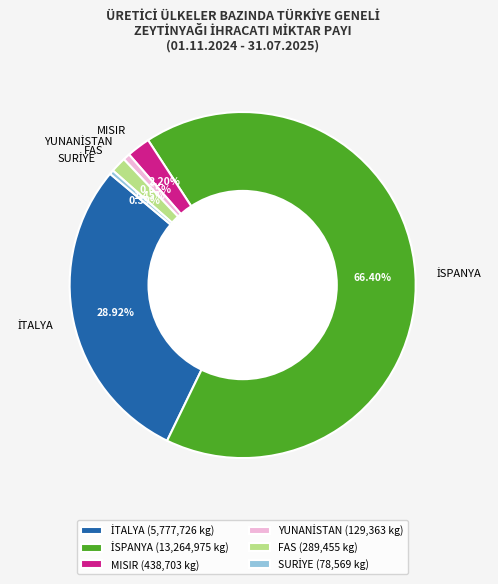

Which has a higher value, MISIR or FAS?

MISIR